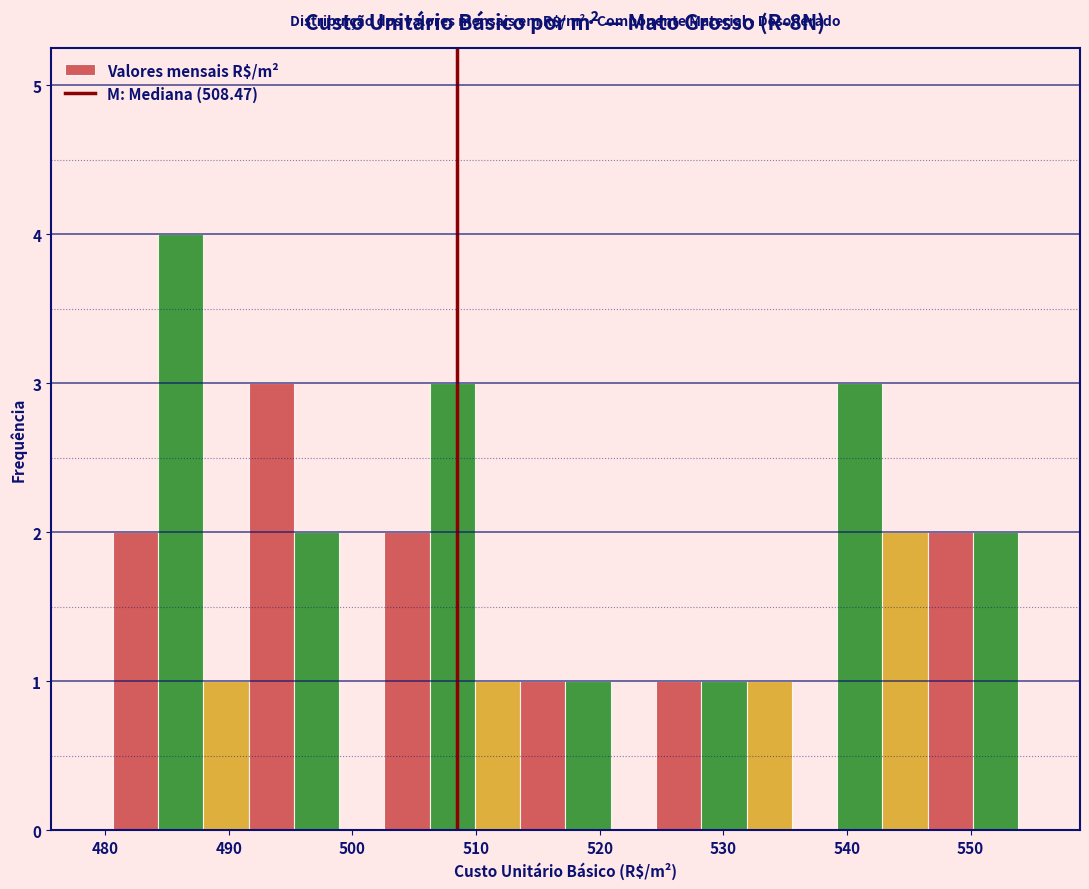

Read against the x-axis, roughly where is the centre of the tallest bar?

486